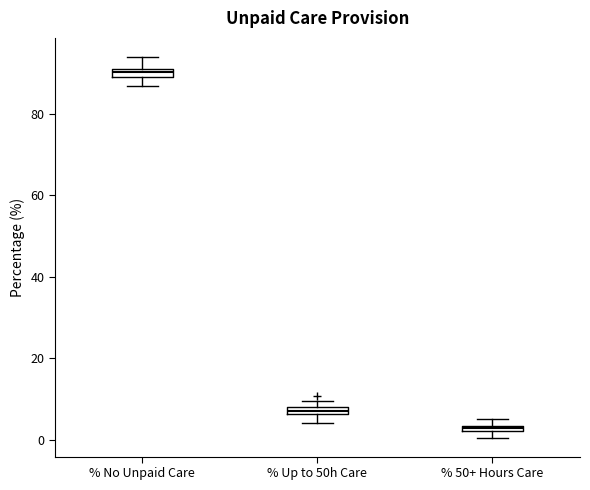

Which box's median line is the highest?

% No Unpaid Care